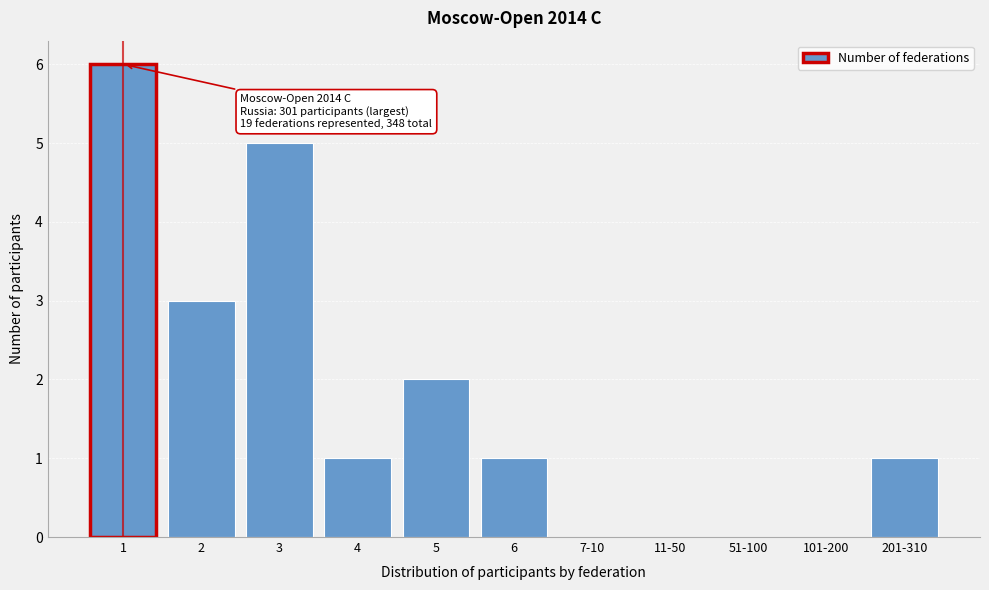

Reading left to right, transcribe all the data shown in this chart.

1=6	2=3	3=5	4=1	5=2	6=1	7-10=0	11-50=0	51-100=0	101-200=0	201-310=1